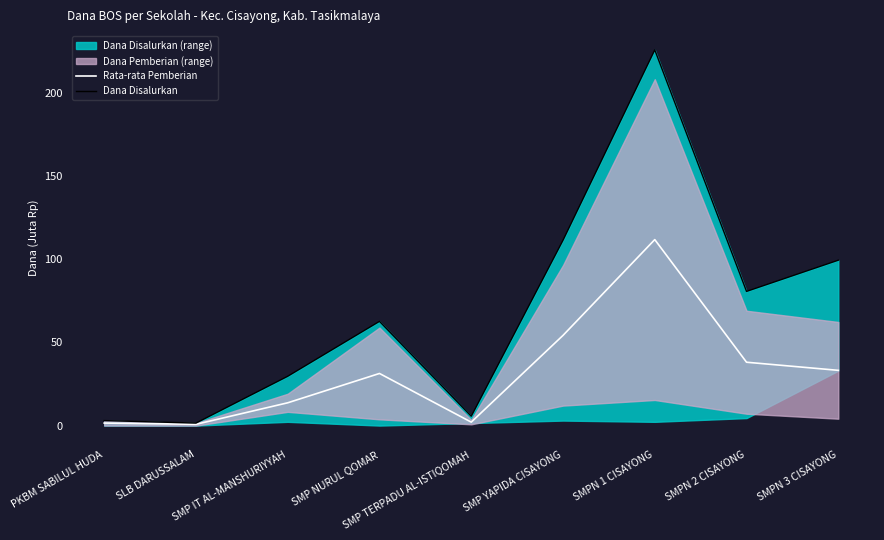

The value of Dana Disalurkan at SMPN 2 CISAYONG is 80.6. True or false?

True